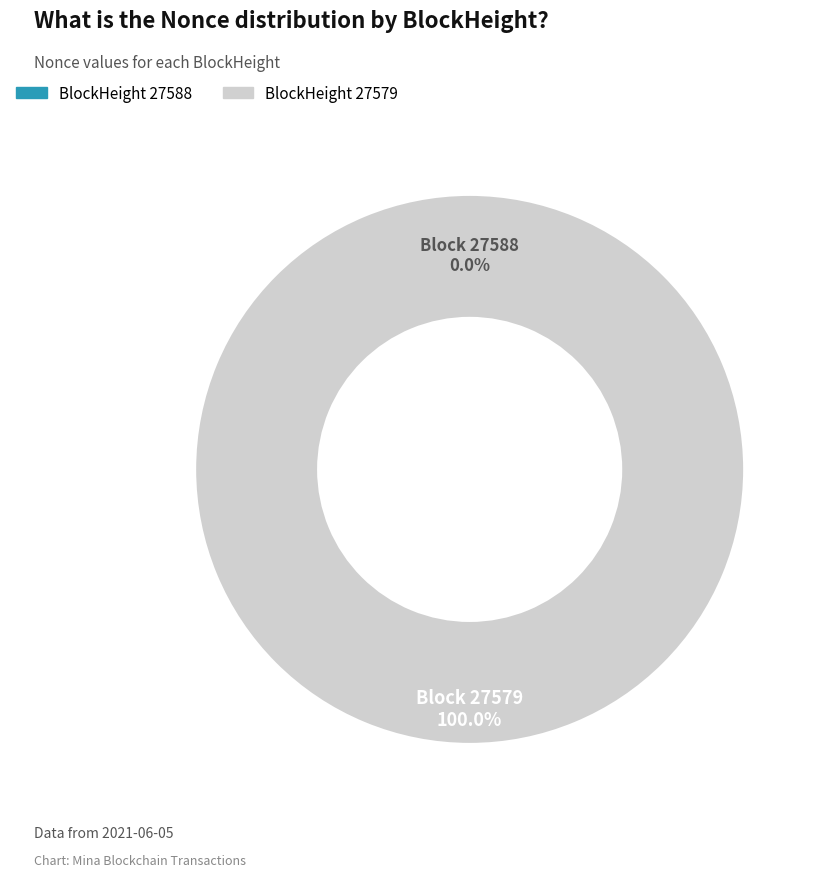

What percentage is the 27579 slice, to the nearest percent?

100%